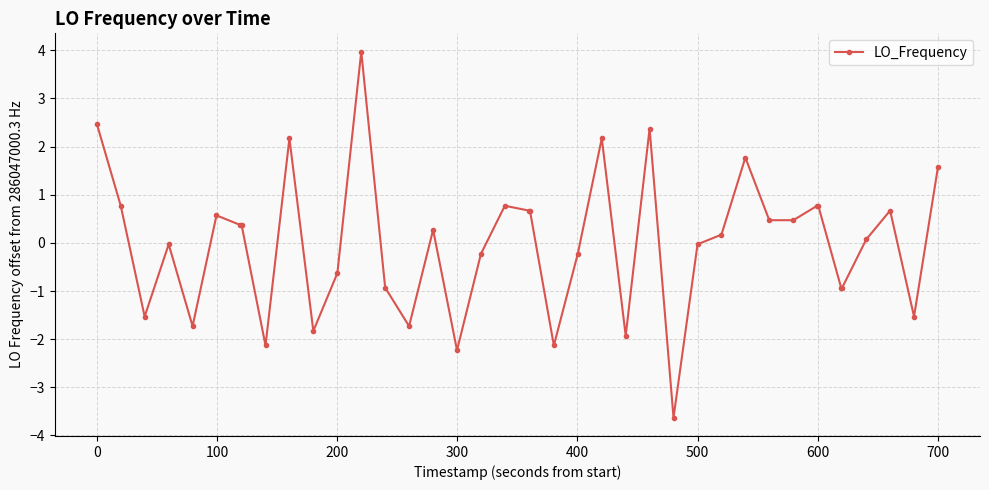

True or false: the data has more than 2 interior local peaks.

True